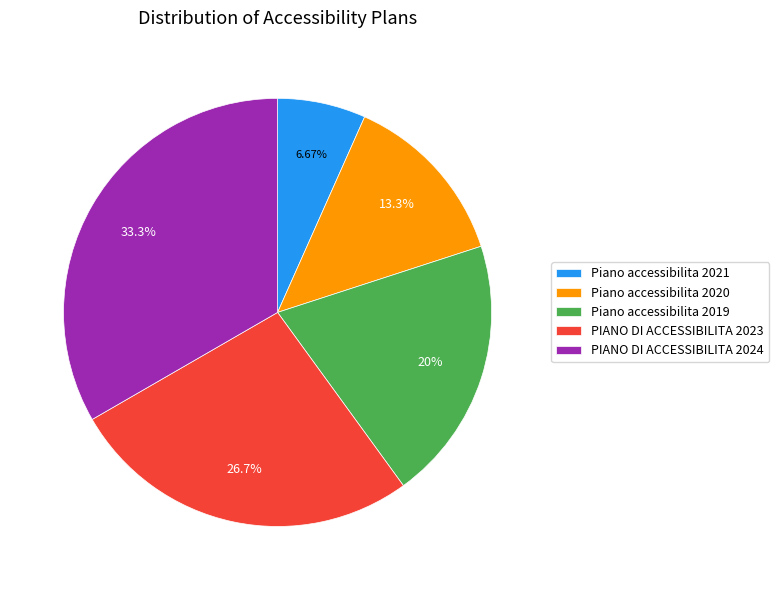

What is the smallest slice in the pie chart?

Piano accessibilita 2021